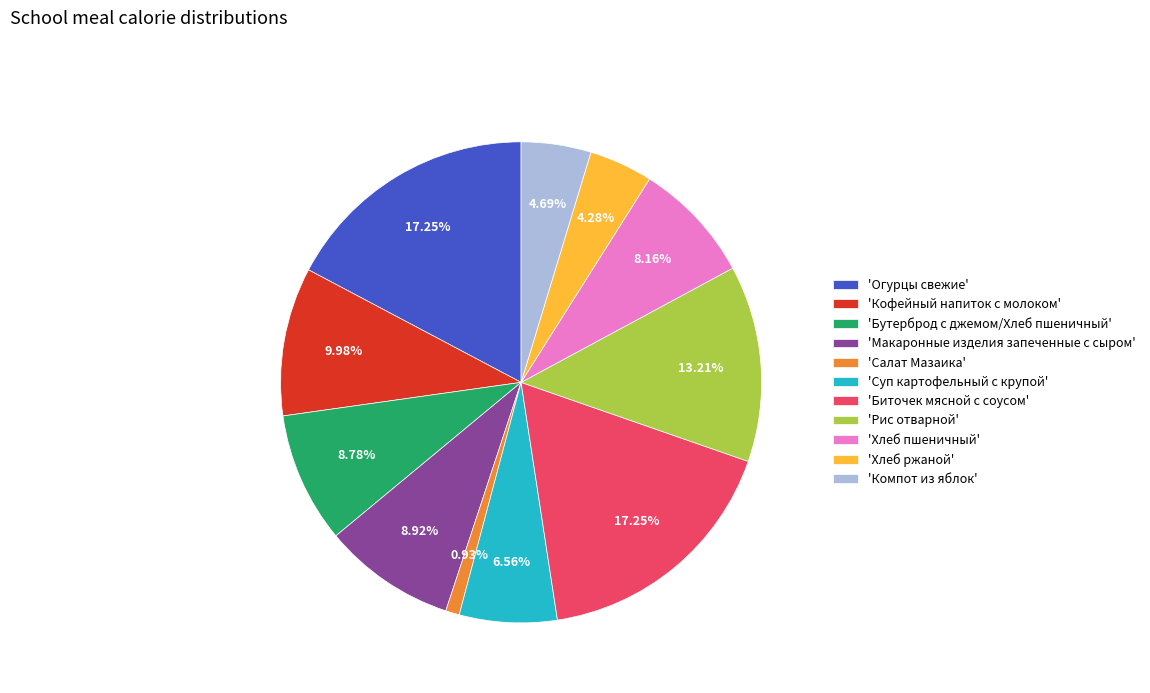

To the nearest percent, what is the difference between the largest and smallest slice percentages?

16%